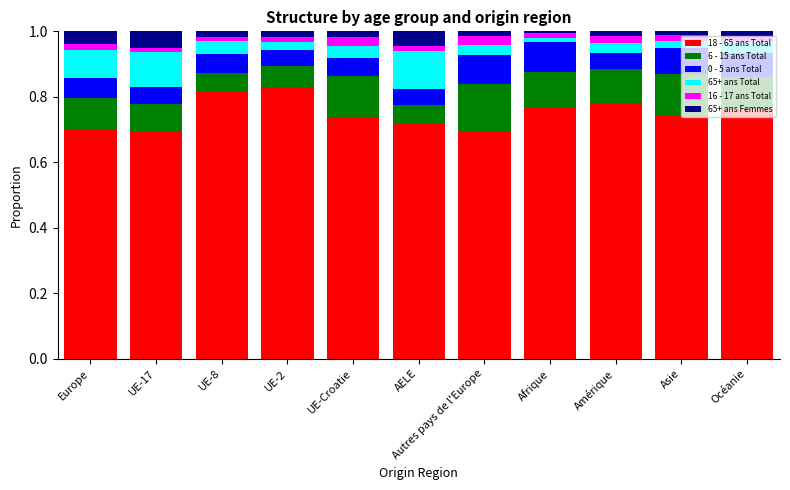

True or false: 18 - 65 ans Total has a value of 0.7 at Asie.

True